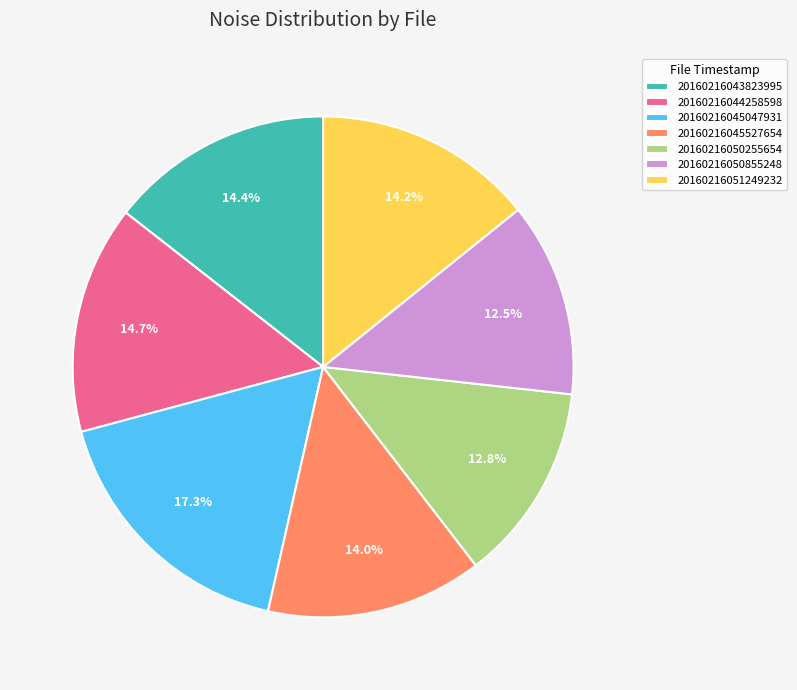

How many segments does this pie chart have?

7